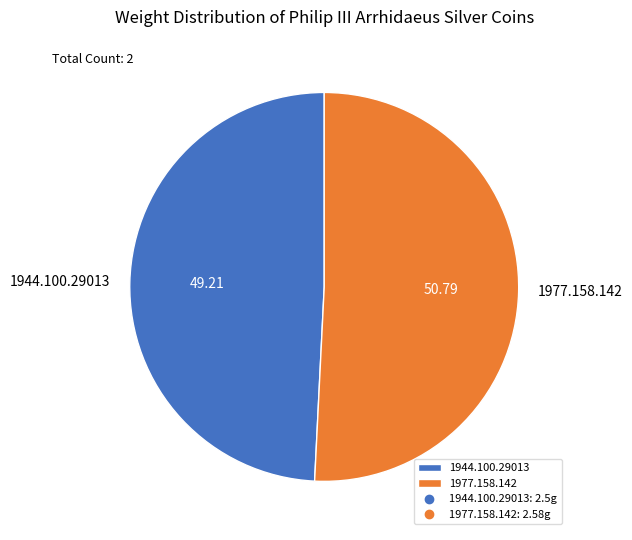

Combined, do 1944.100.29013 and 1977.158.142 account for over 50%?

Yes